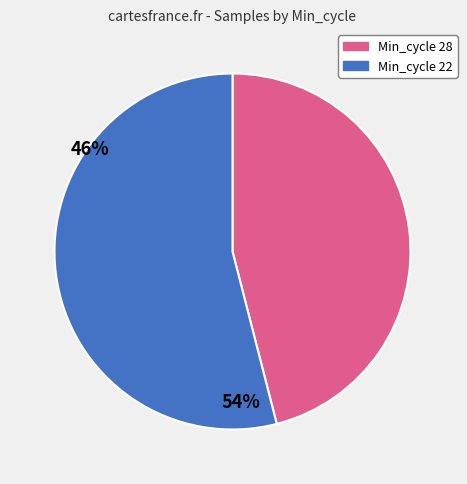

Is there any slice that represents more than half of the pie?

Yes